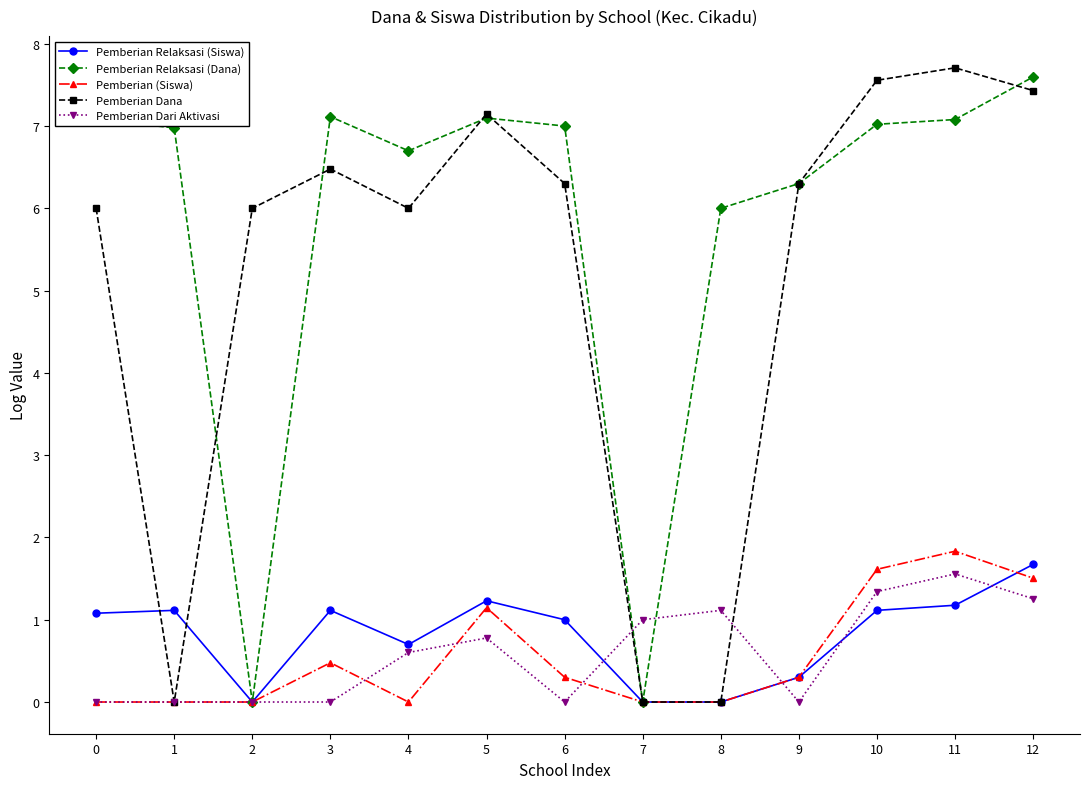

Where is the first local maximum for Pemberian Dana?

3